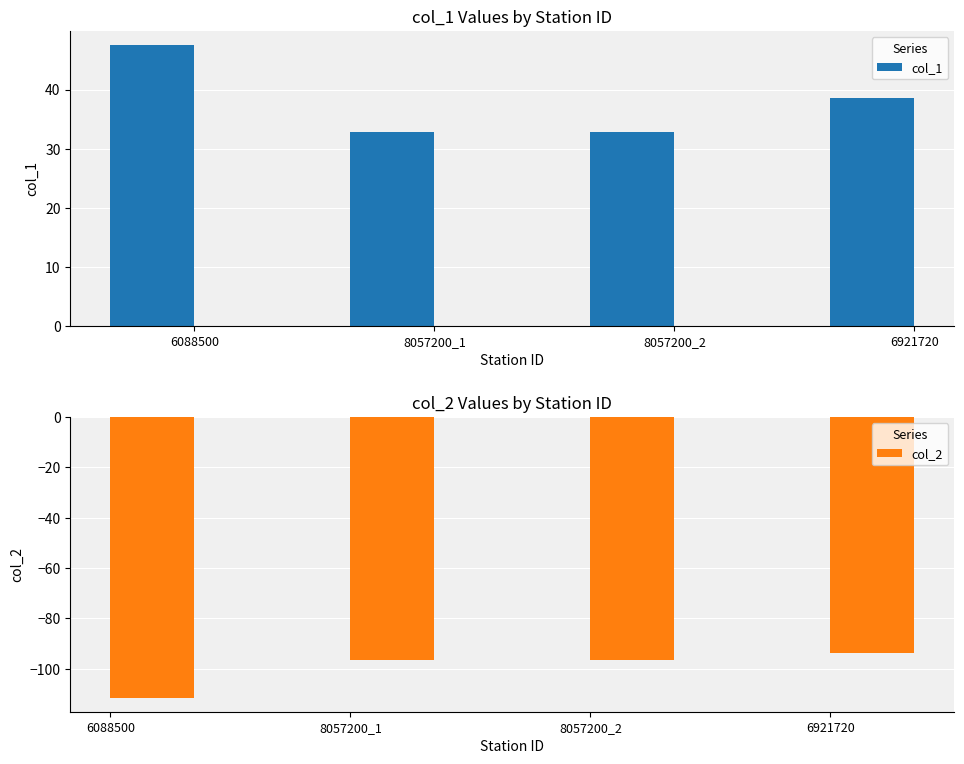

True or false: col_1 has a value of 13.5 at 8057200_1.

False